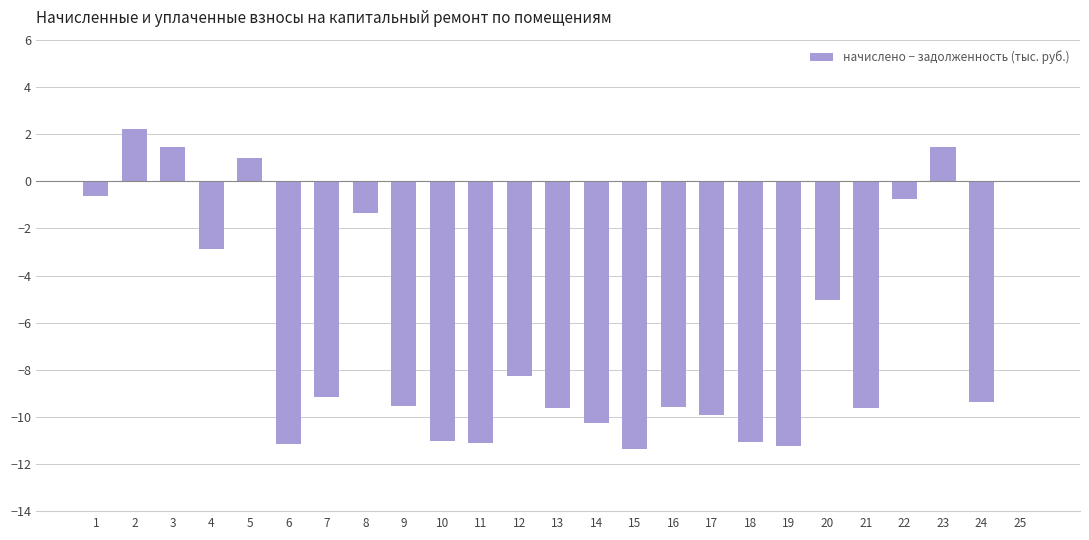

What is the greatest value displayed?

2.2